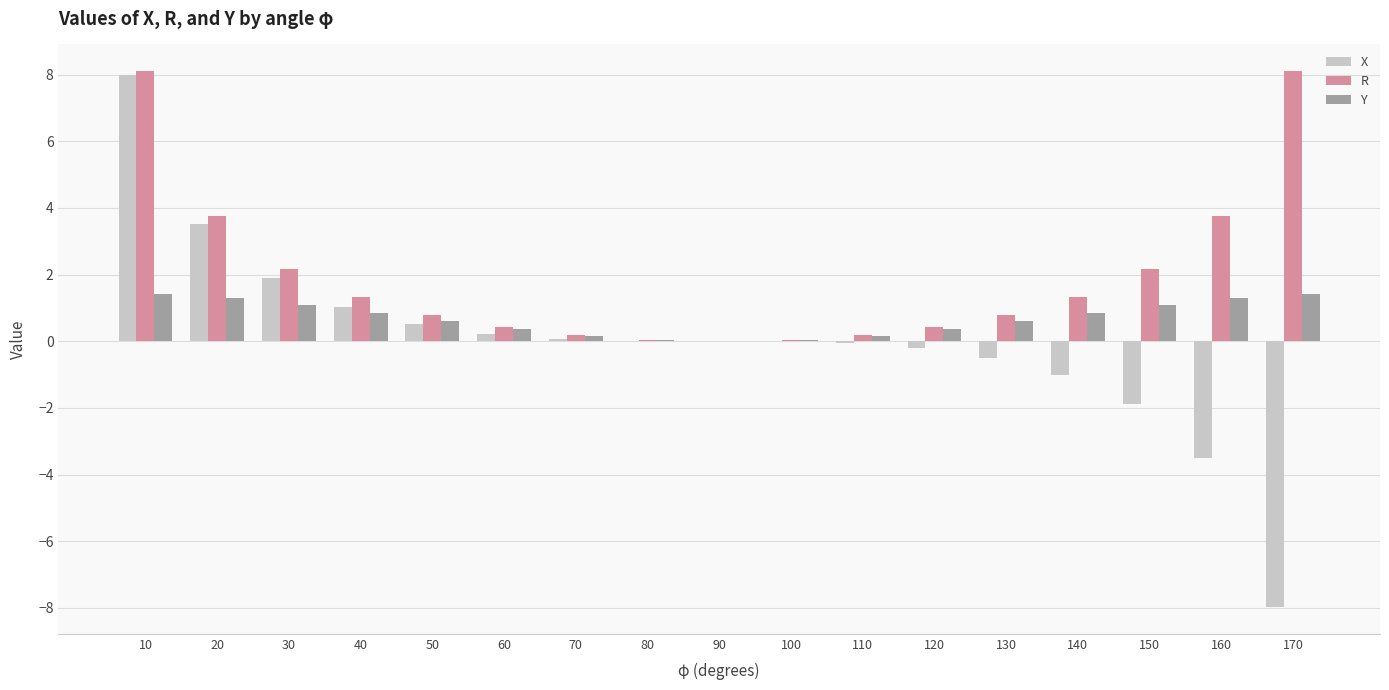

What is the highest value of the X series?

8.0